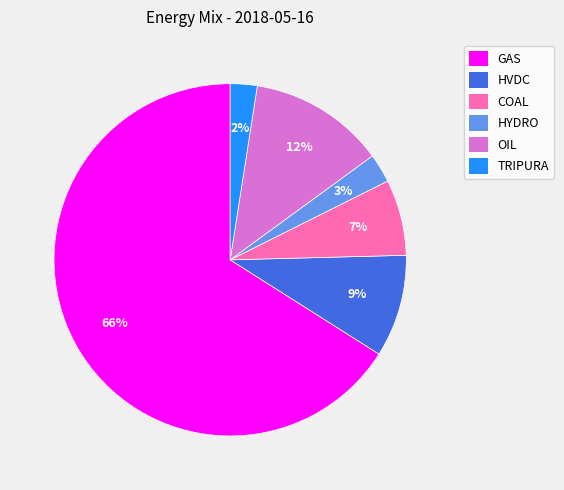

The HYDRO slice represents 3% of the pie. True or false?

True